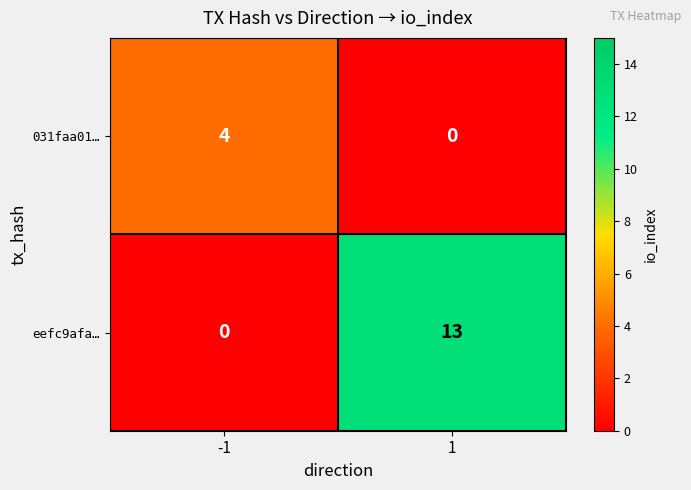

What is the sum of all 031faa01… values?

4